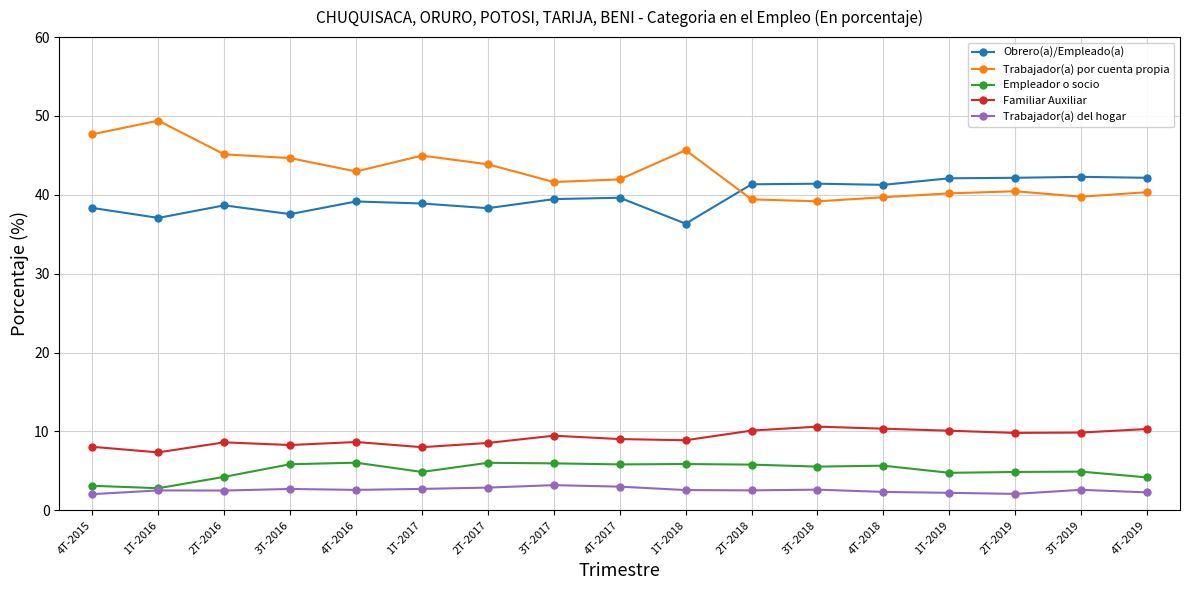

What are all the series names shown in the legend?

Obrero(a)/Empleado(a), Trabajador(a) por cuenta propia, Empleador o socio, Familiar Auxiliar, Trabajador(a) del hogar